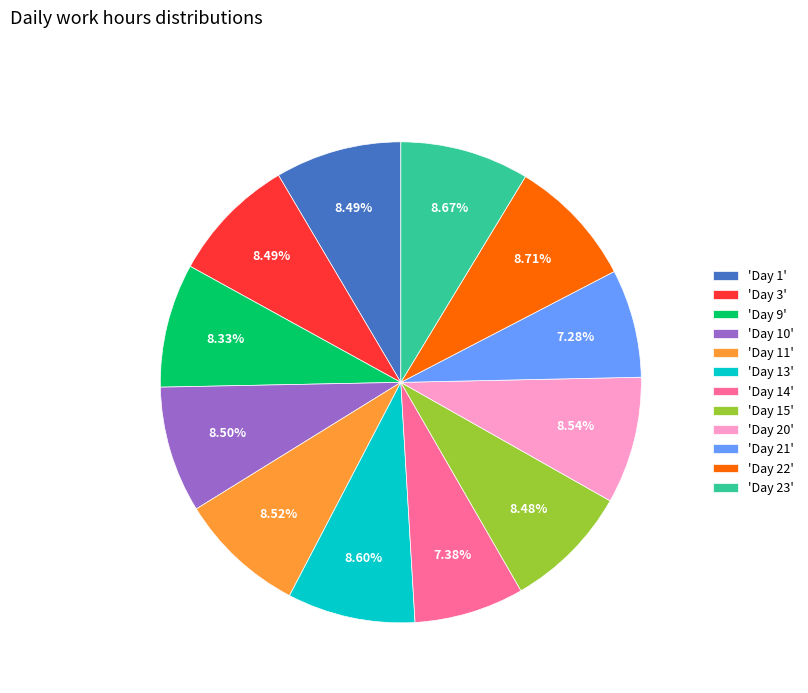

What is the ratio of the value at 'Day 14' to the value at 'Day 10'?

0.9